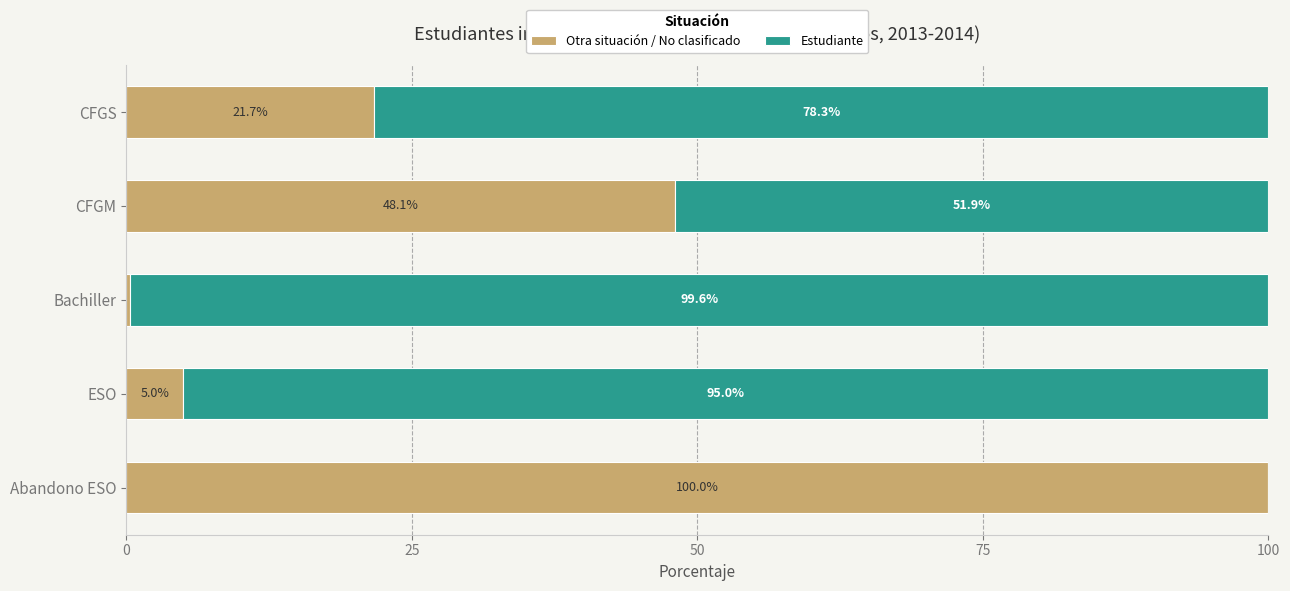

What is the approximate value of Otra situación / No clasificado at ESO?

5.0